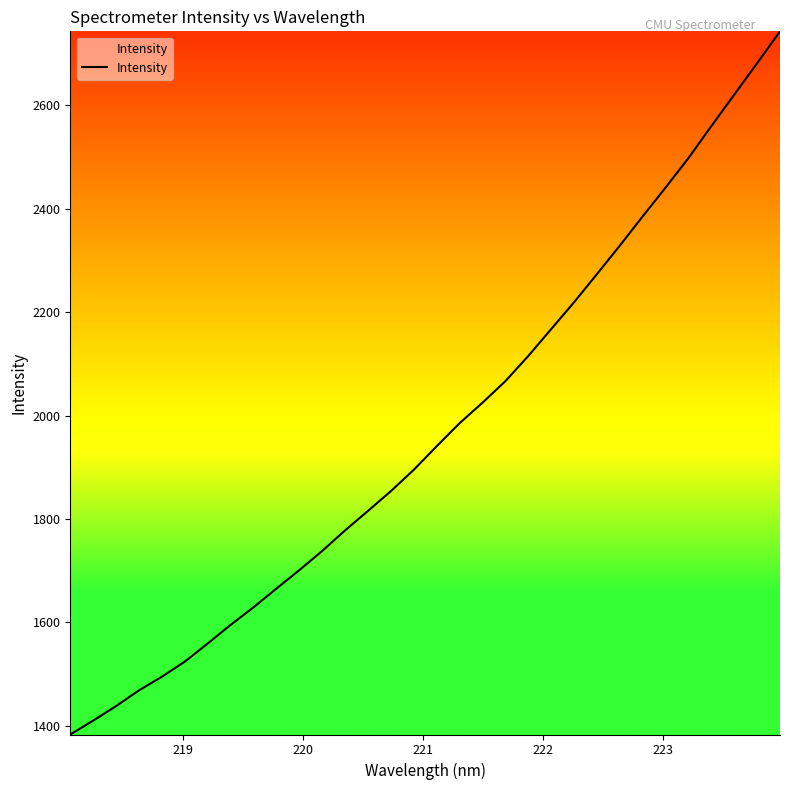

What is the difference between the maximum and minimum values?

1360.9